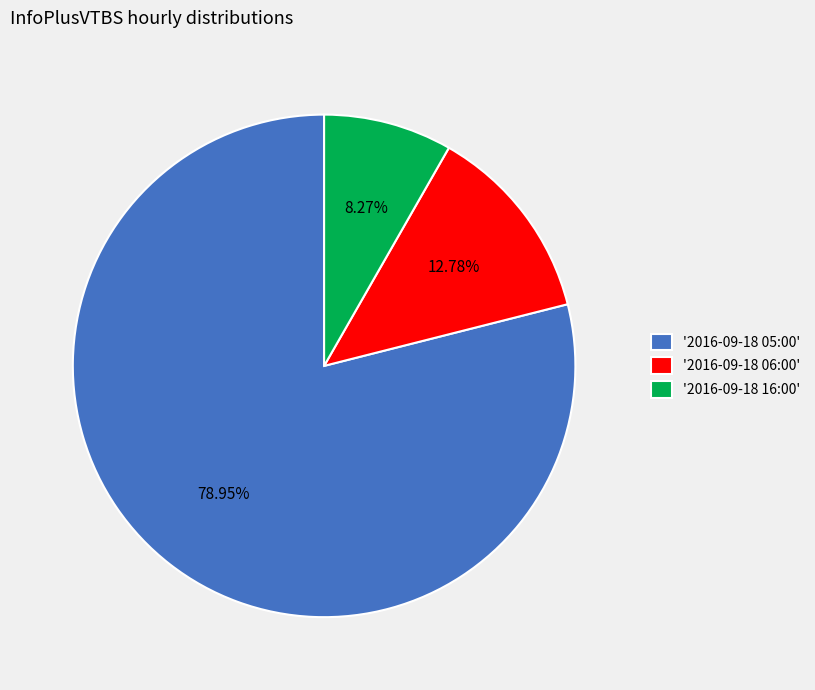

Which category has the smallest portion of the pie?

'2016-09-18 16:00'